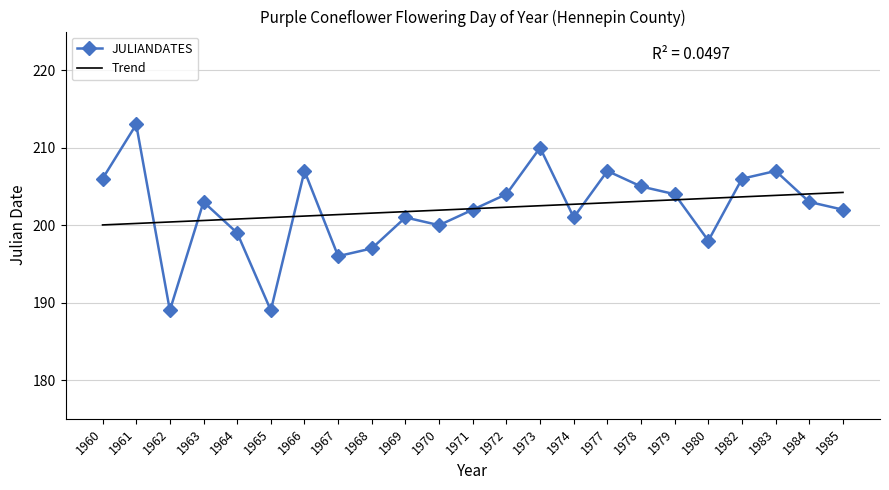

What is the maximum value for Trend?

204.2